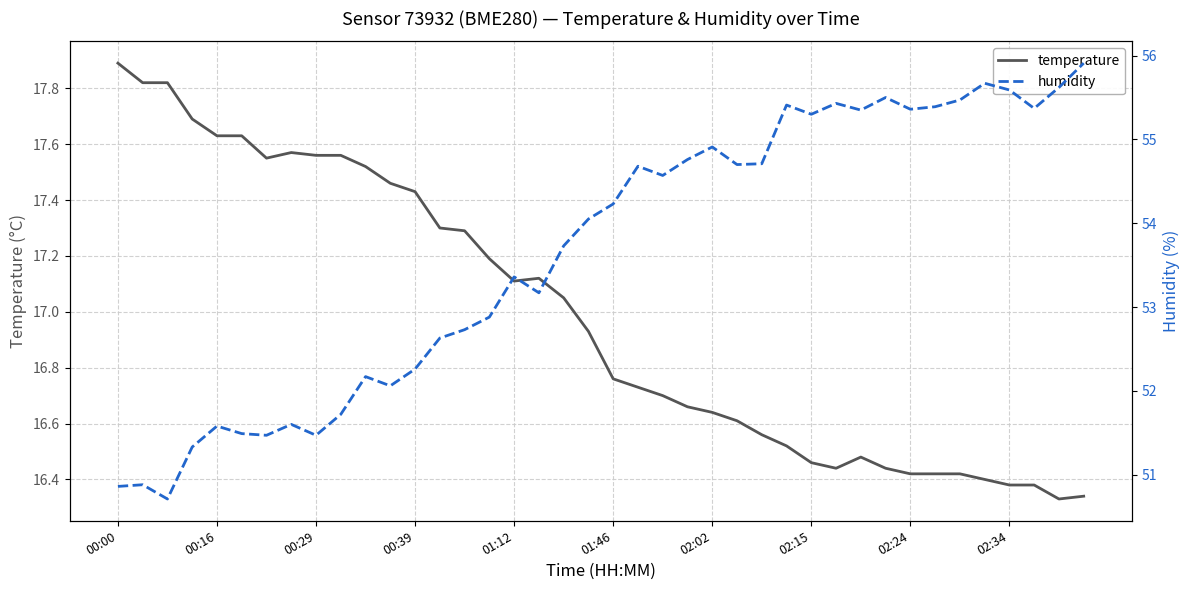

How many lines are shown in the chart?

2